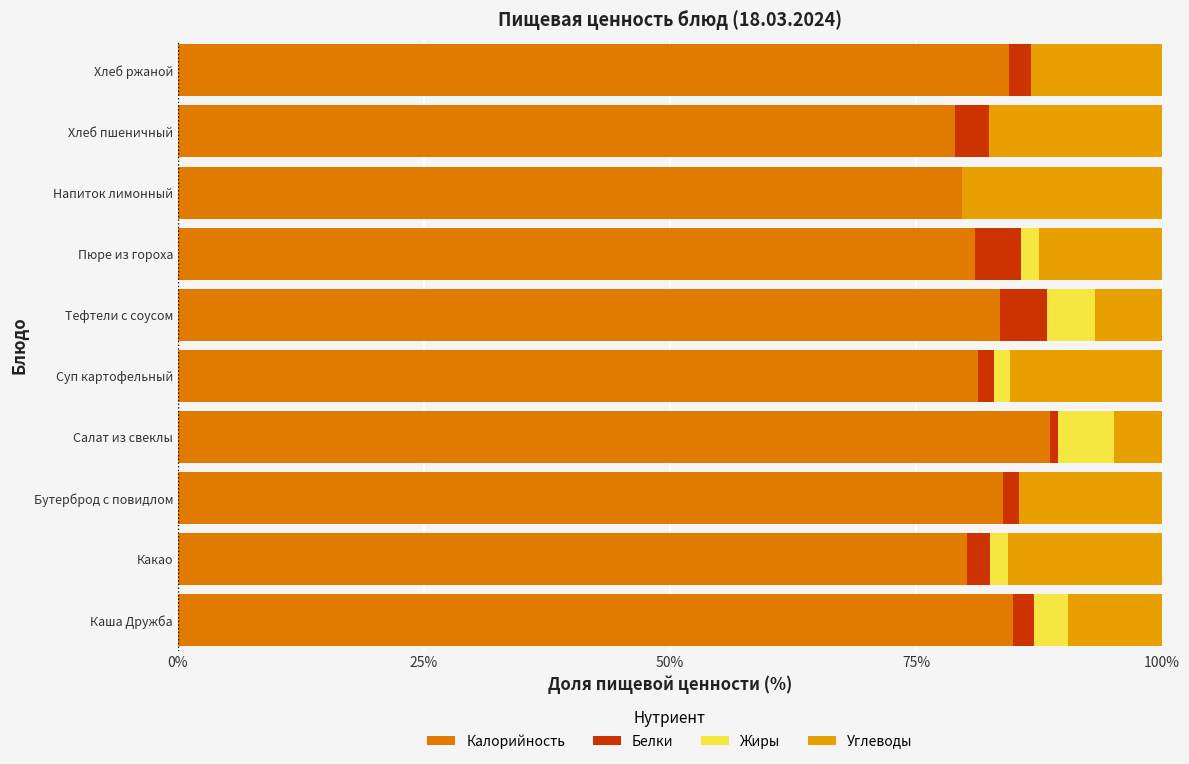

How many categories are shown in the chart?

10